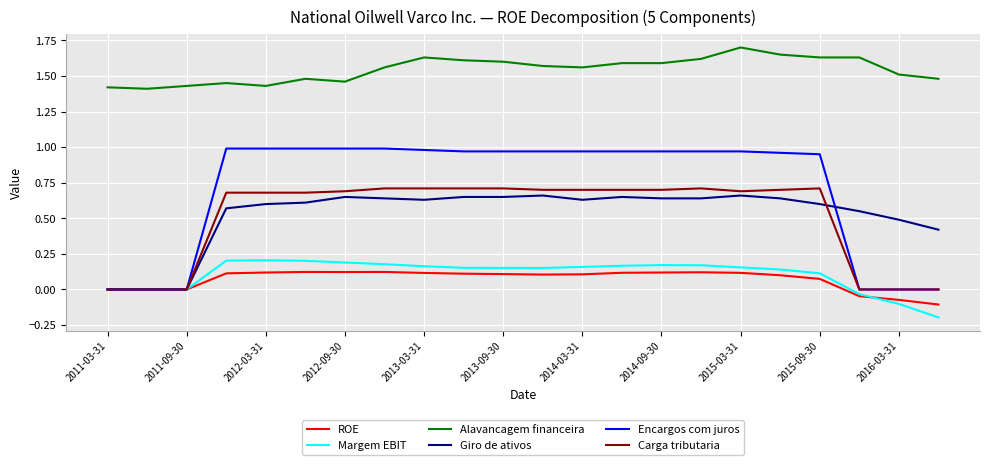

Which series has the largest range (max minus min)?

Encargos com juros